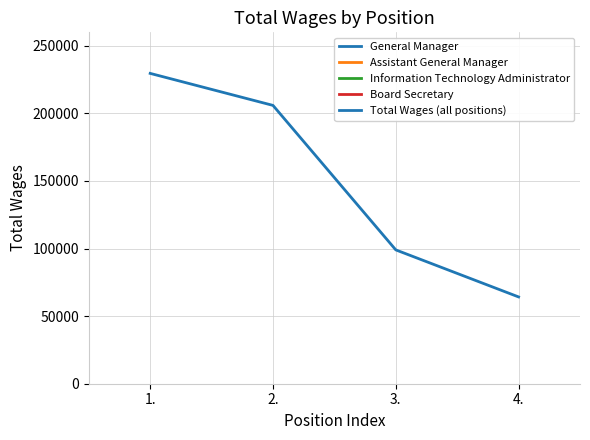

Is the value of Assistant General Manager at 3. greater than the value of Board Secretary at 3.?

No